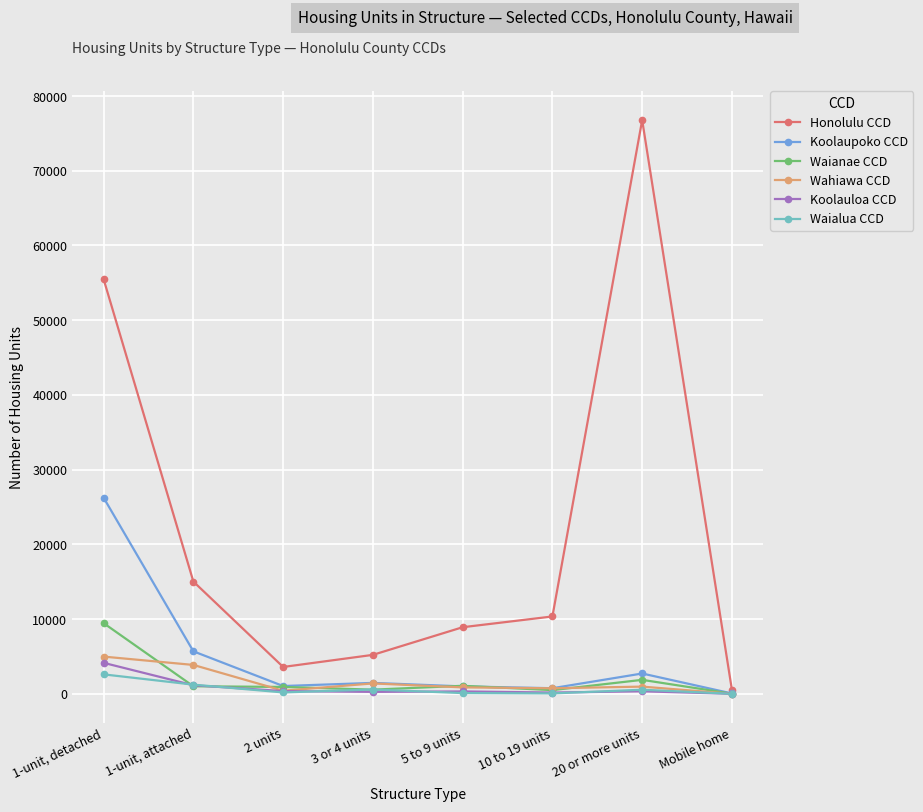

Rank the categories by Wahiawa CCD value from lowest to highest.

Mobile home, 2 units, 10 to 19 units, 5 to 9 units, 20 or more units, 3 or 4 units, 1-unit, attached, 1-unit, detached